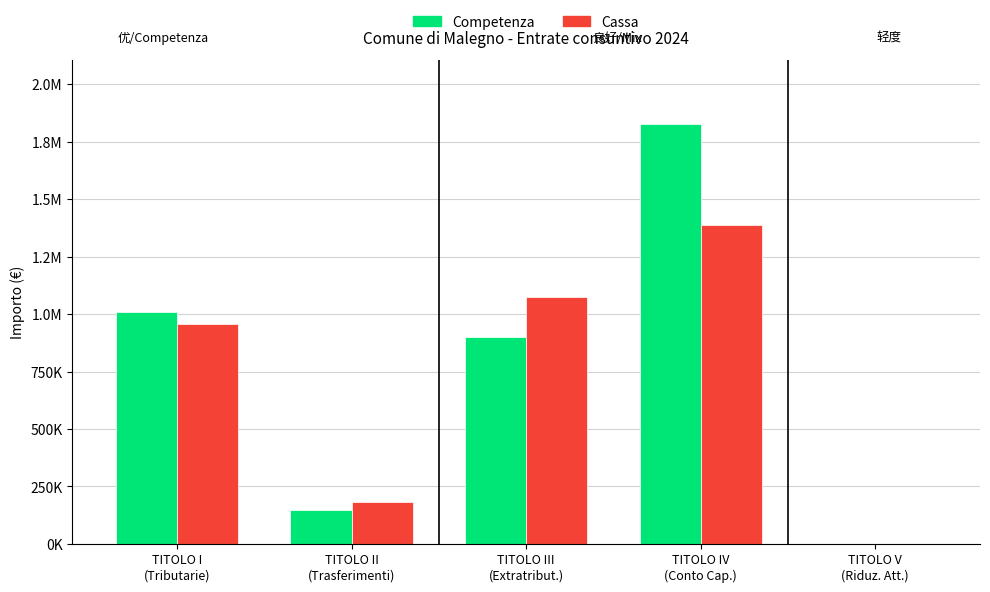

What is the difference between the highest and lowest values at TITOLO II
(Trasferimenti)?

34997.8